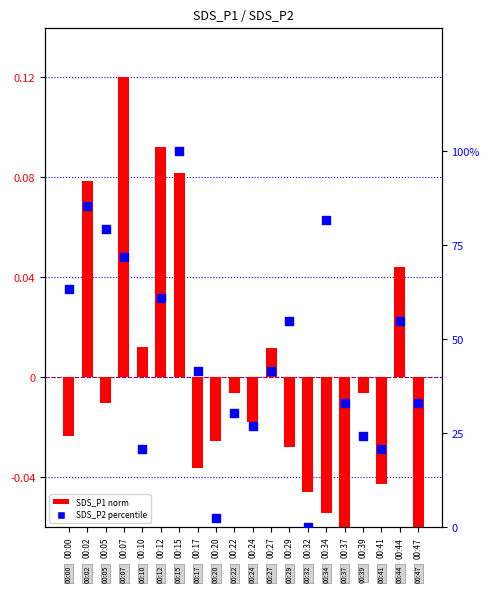

At how many categories does at least one series exceed 87?

1